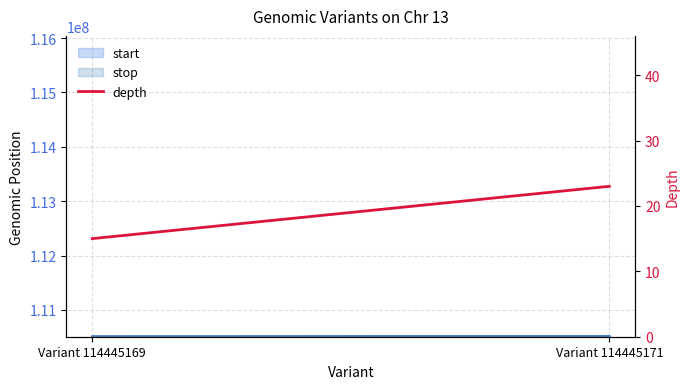

How many lines are shown in the chart?

1